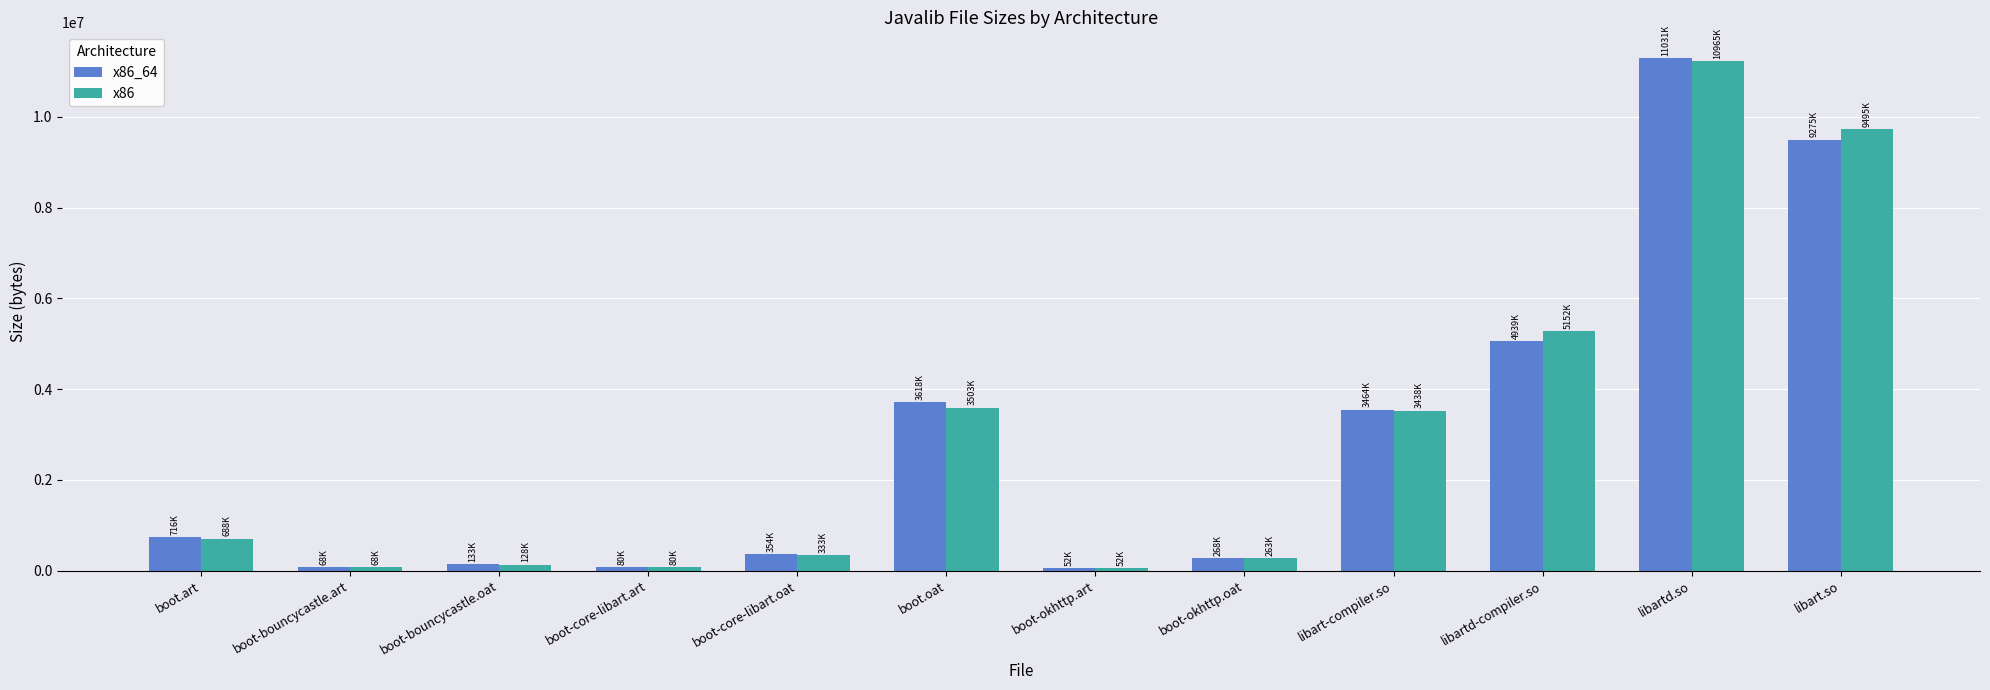

Which series has the largest range (max minus min)?

x86_64